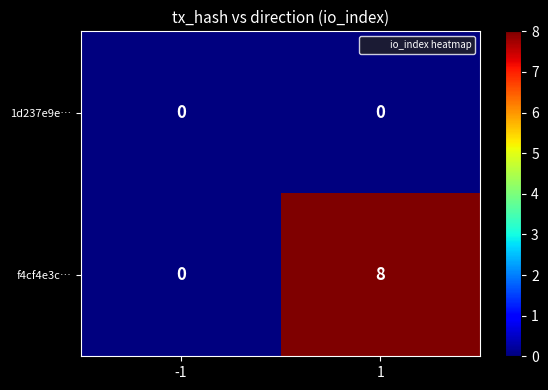

Which series has the largest total across all categories?

f4cf4e3c…